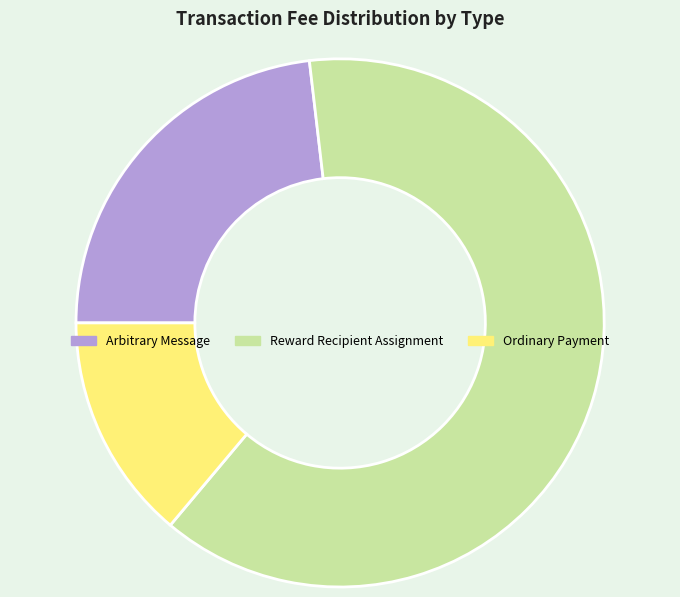

Which has a higher value, Arbitrary Message or Reward Recipient Assignment?

Reward Recipient Assignment